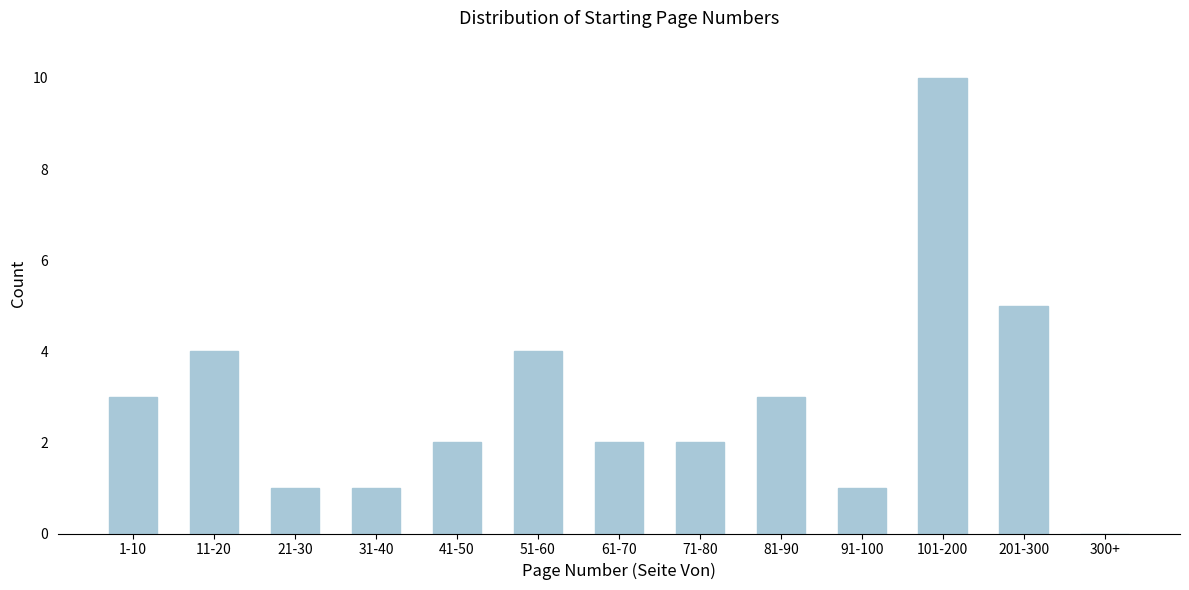

Reading left to right, what are all the values shown in this chart?

1-10=3	11-20=4	21-30=1	31-40=1	41-50=2	51-60=4	61-70=2	71-80=2	81-90=3	91-100=1	101-200=10	201-300=5	300+=0